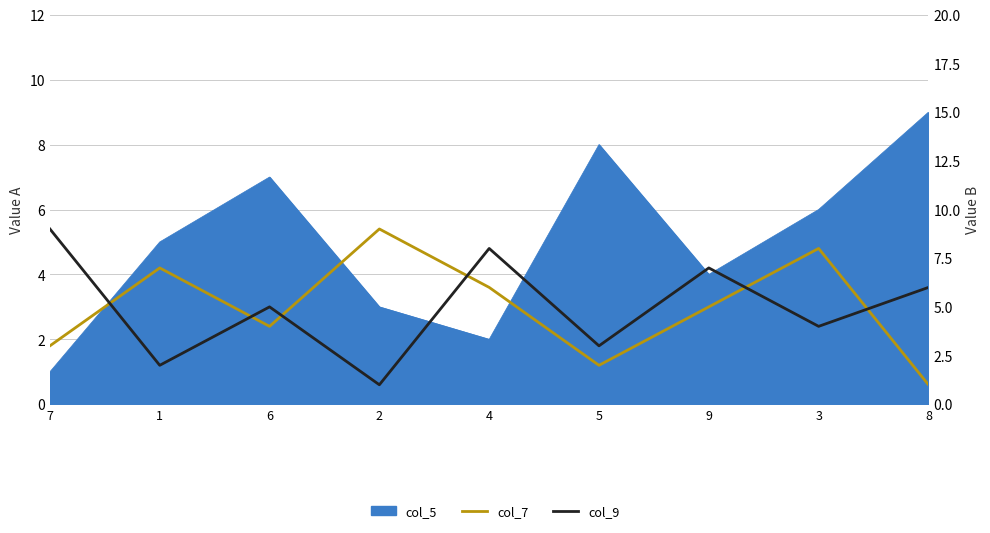

The col_9 series shows 0 at 2. True or false?

False